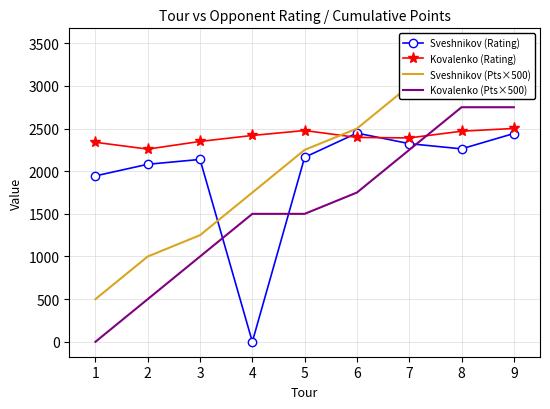

What is the total value across all series at 5?

8390